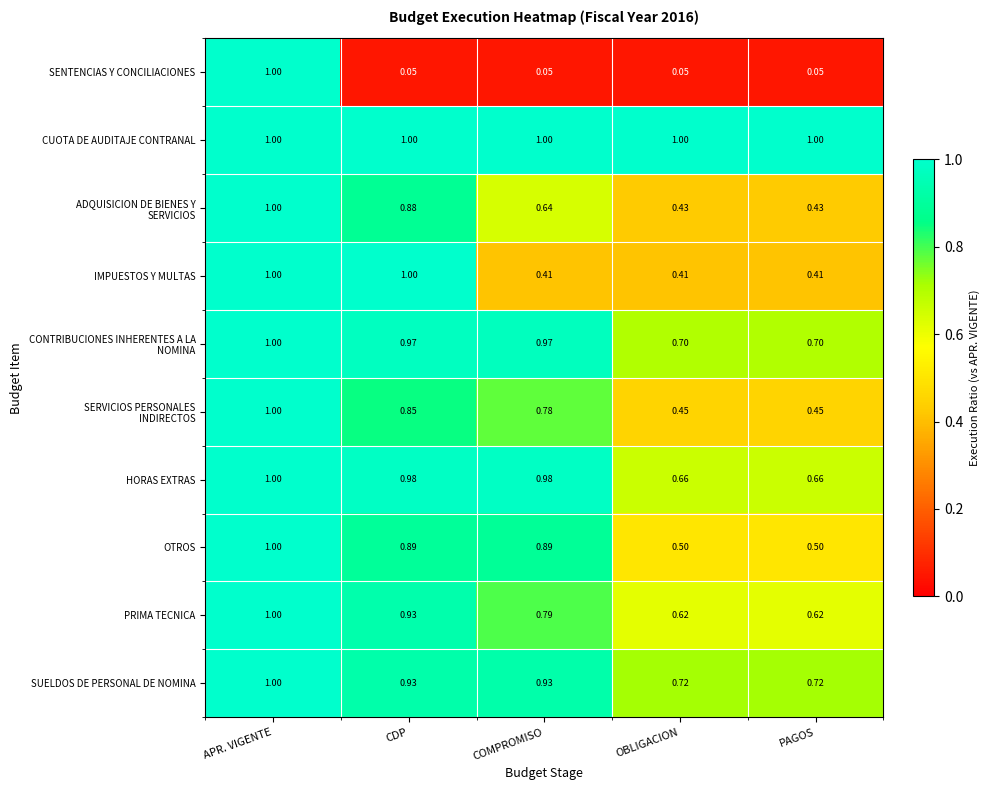

Which series changed the most between CDP and COMPROMISO?

IMPUESTOS Y MULTAS